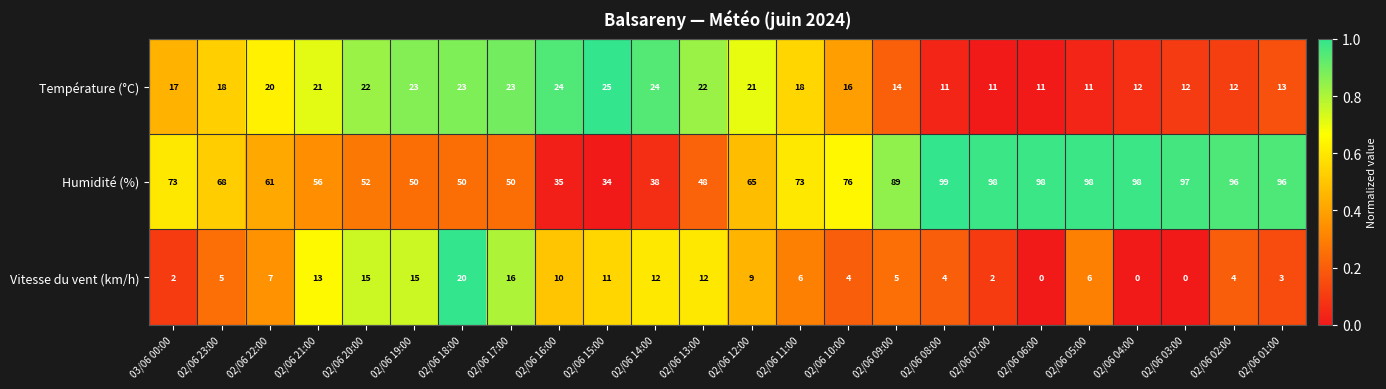

What is the total value across all series at 02/06 18:00?

93